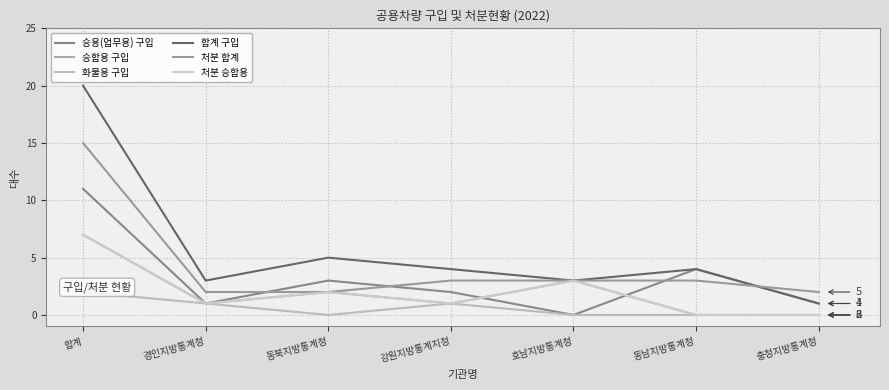

The value of 화물용 구입 at 강원지방통계지청 is 1. True or false?

True